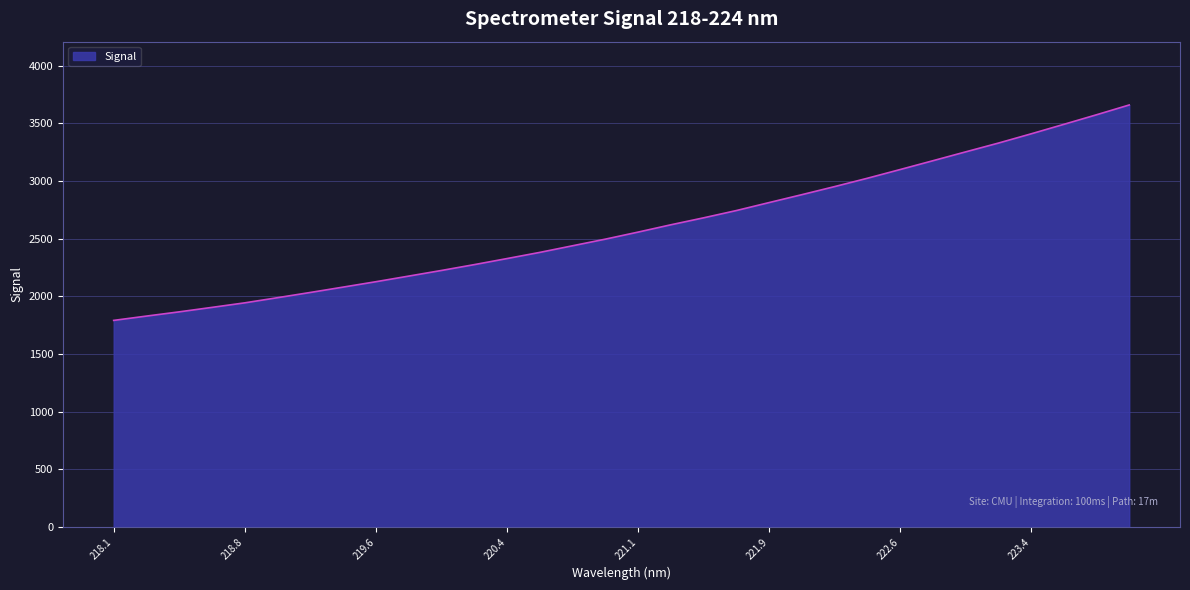

What is the difference between the maximum and minimum values?

1868.0